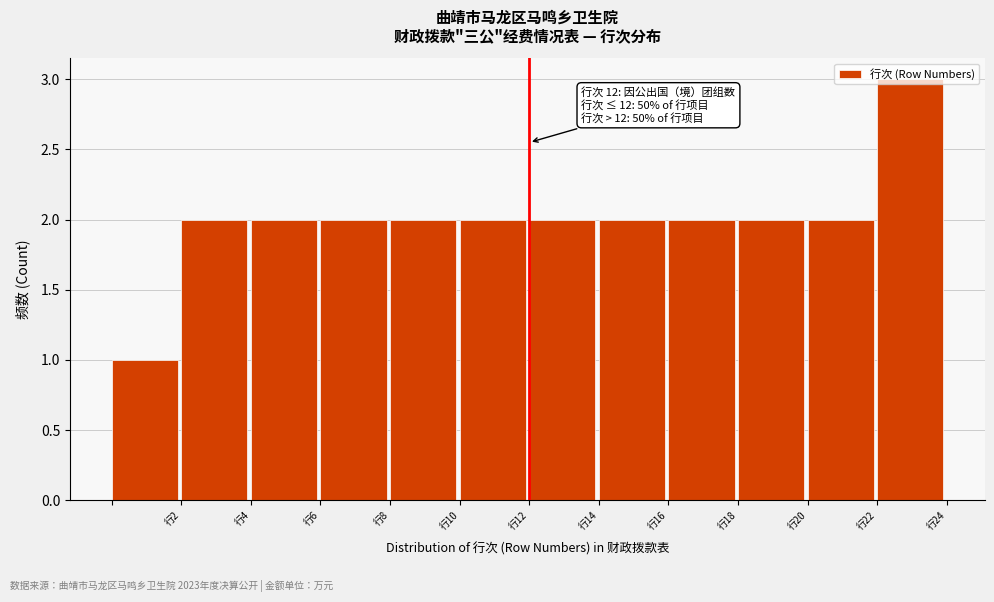

Over which range of the x-axis is the bar tallest?

22 to 24